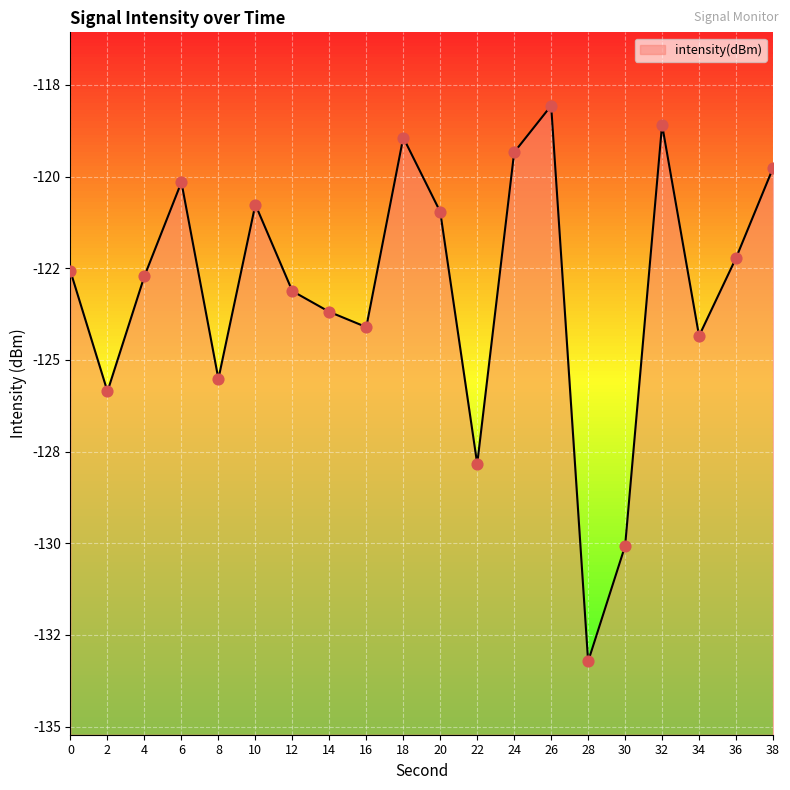

Which has a higher value, 16 or 6?

6